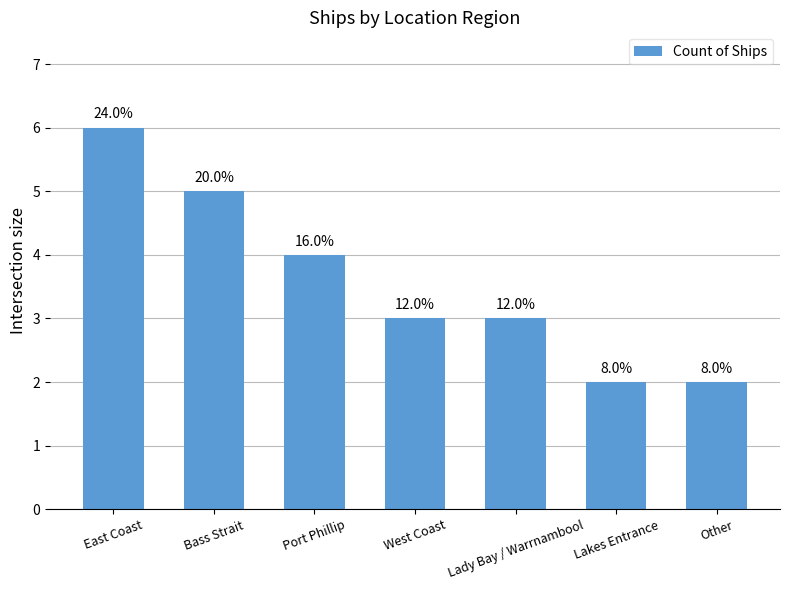

Reading left to right, transcribe all the data shown in this chart.

6	5	4	3	3	2	2